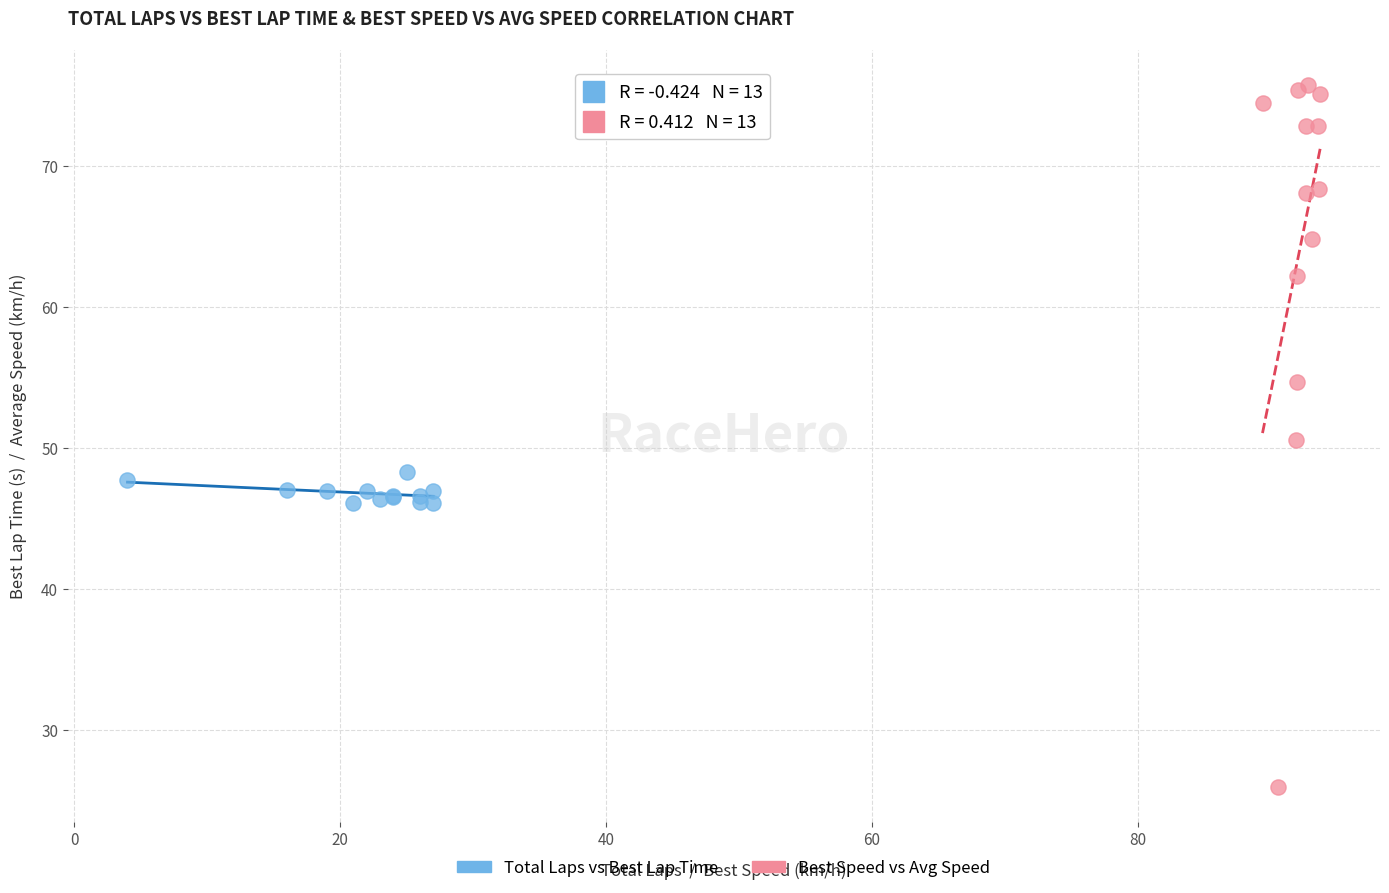

Which series has the largest Y range (max minus min)?

Best Speed vs Avg Speed